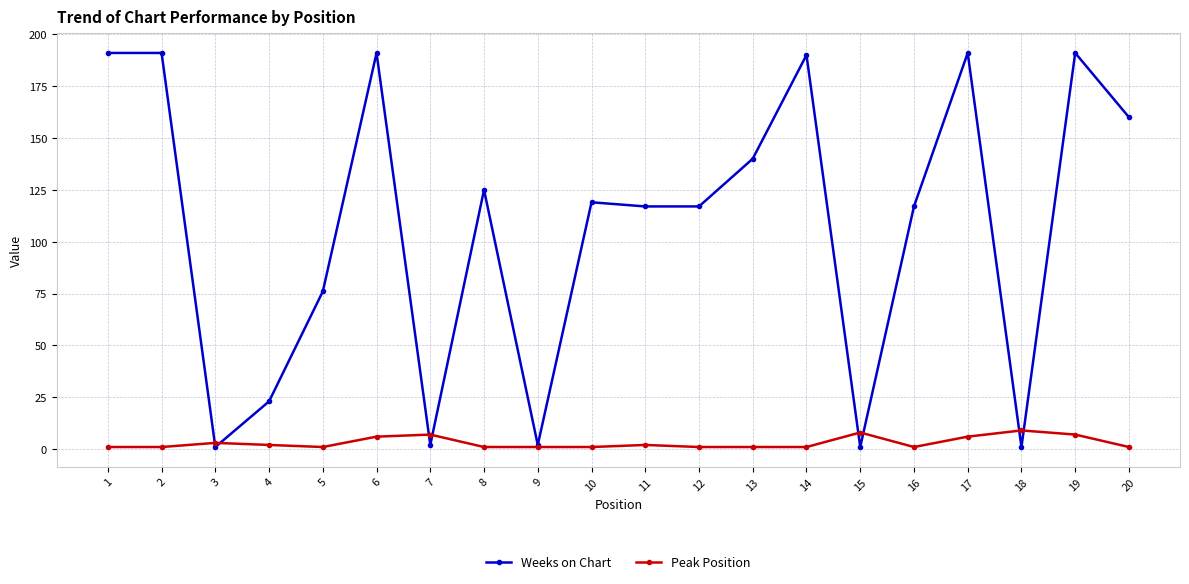

True or false: Weeks on Chart has more than 1 interior local peaks.

True